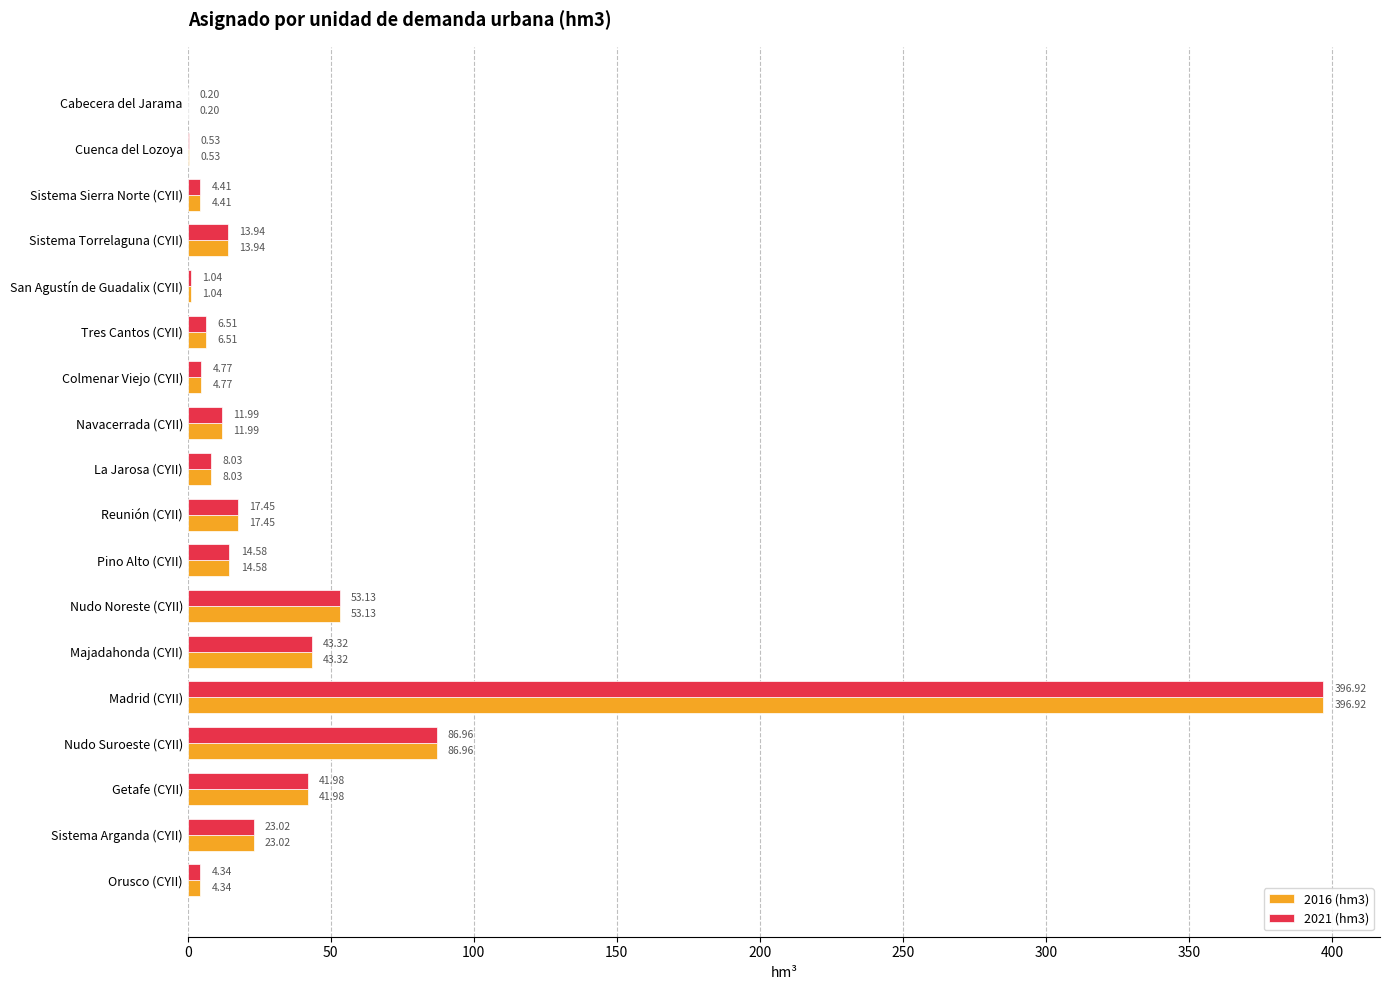

What is the sum of the 2016 (hm3) values at Sistema Torrelaguna (CYII) and Majadahonda (CYII)?

57.3